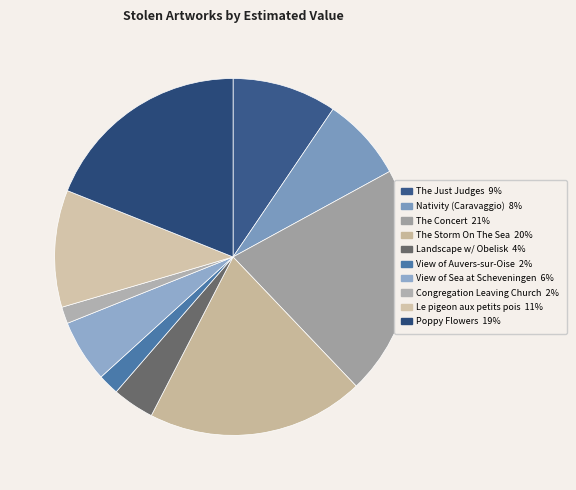

How many slices are in this pie chart?

10